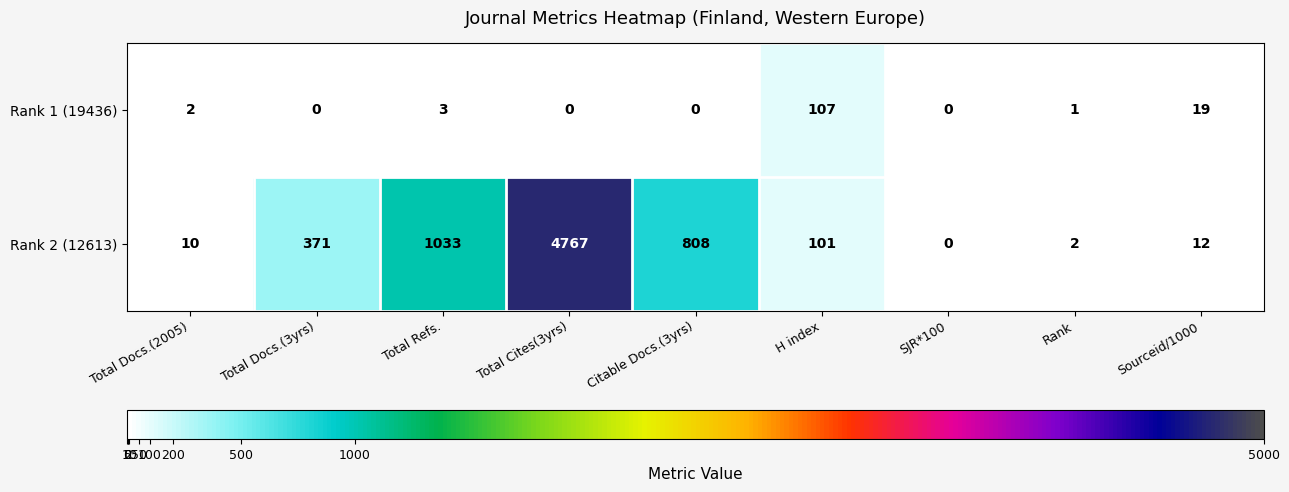

Which label corresponds to the largest value in the chart?

Total Cites(3yrs)